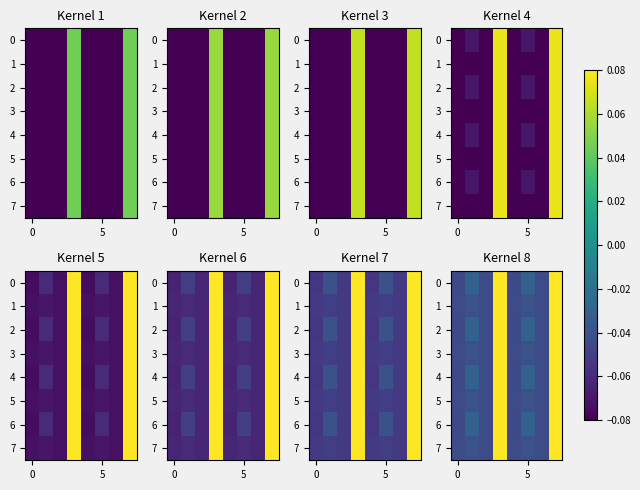

What is the sum of all row_4 values?

-0.1